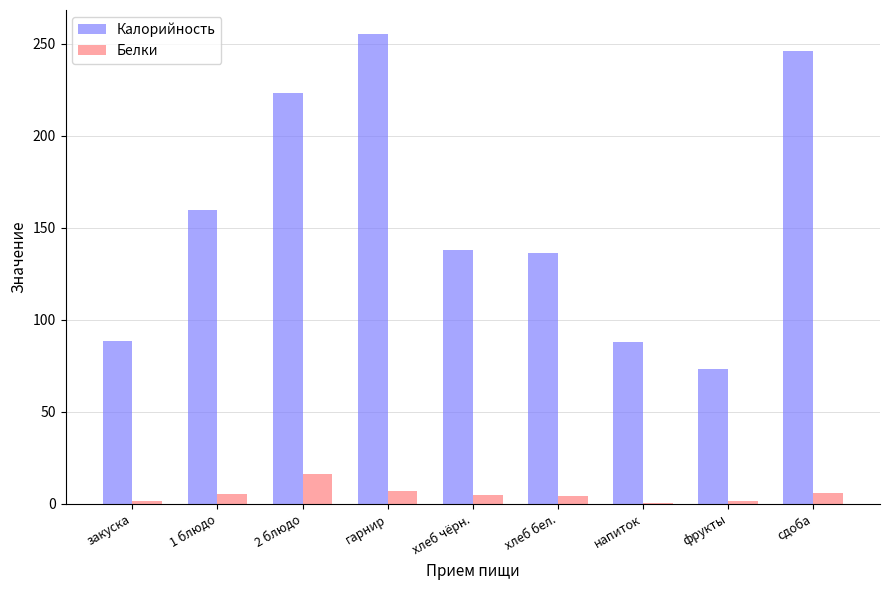

How many distinct data groups are displayed?

2